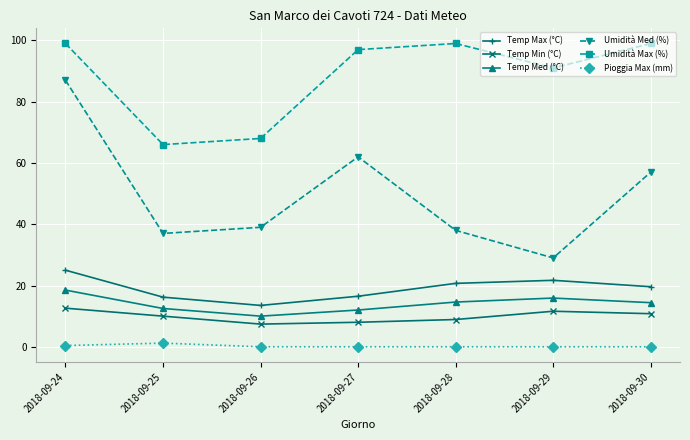

Which category has the lowest value in the Umidità Med (%) series?

2018-09-29